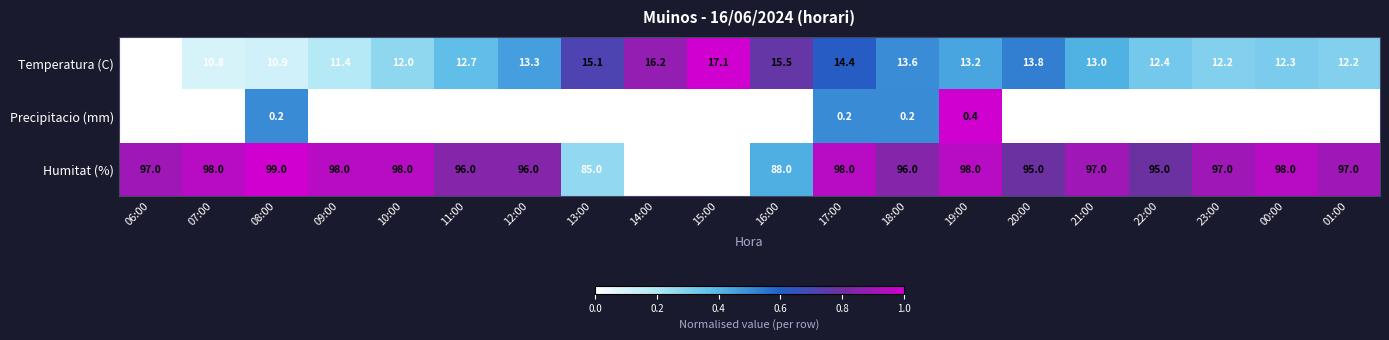

What is the average value of the Humitat (%) series?

94.3